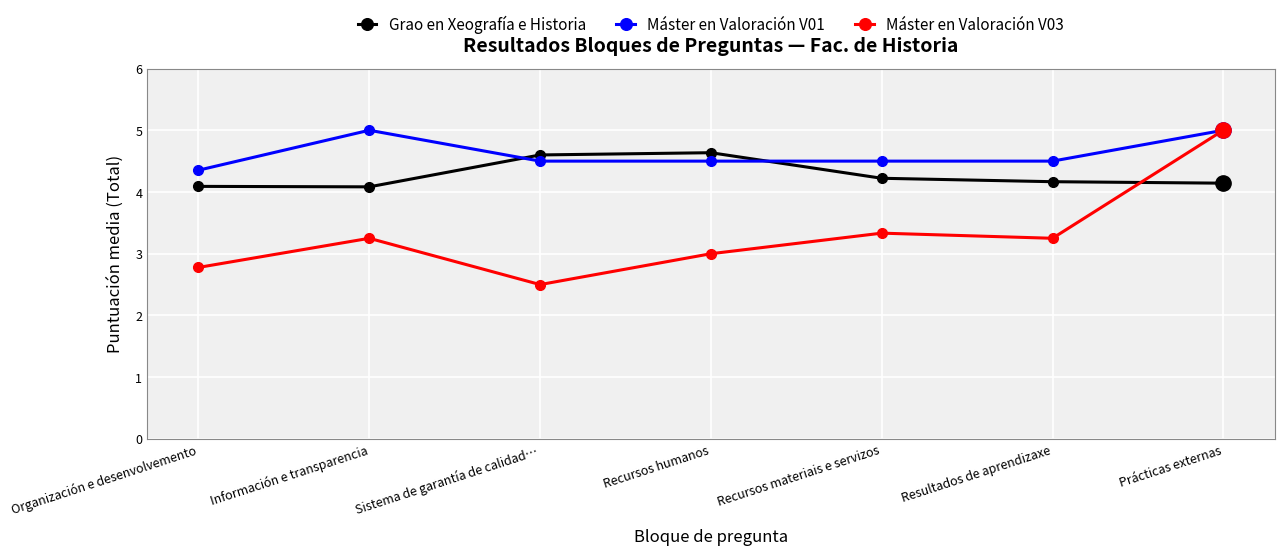

Between which two adjacent categories do Máster en Valoración V03 and Grao en Xeografía e Historia first intersect?

Resultados de aprendizaxe and Prácticas externas